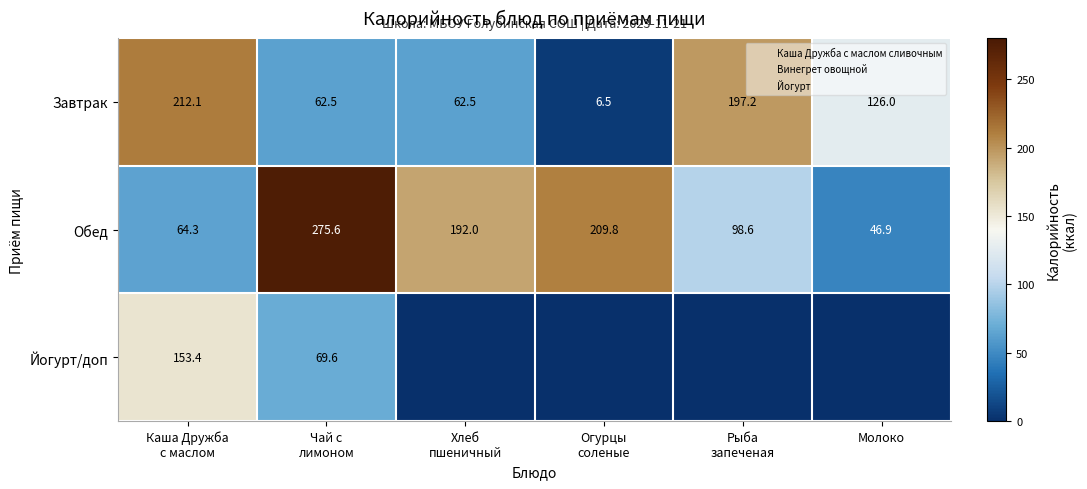

At which label is Обед closest to 161?

Хлеб пшеничный